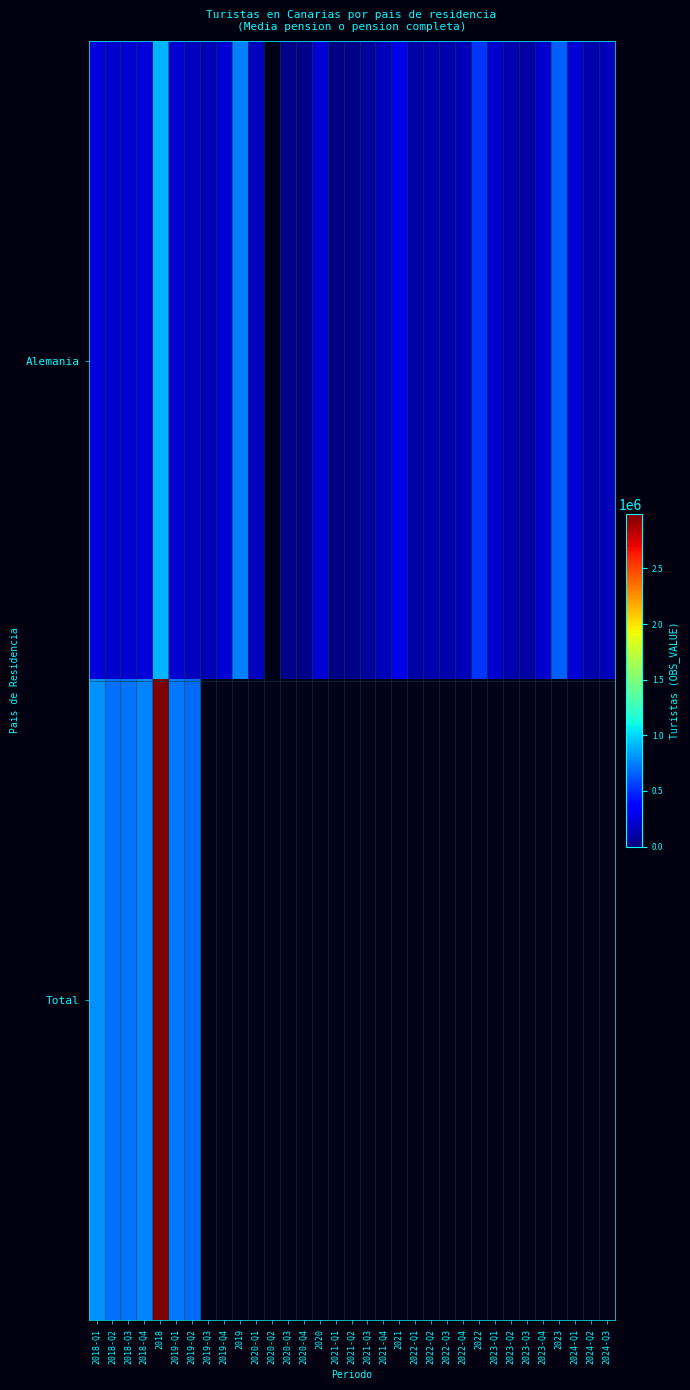

Which label corresponds to the smallest value in the chart?

2021-Q1